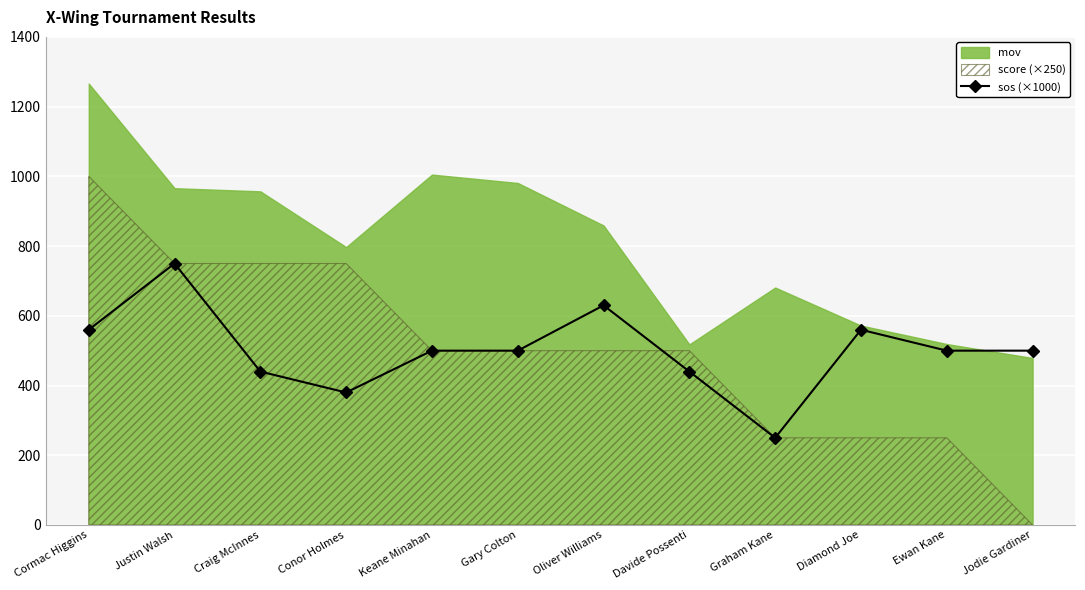

How many values are below 500?

4